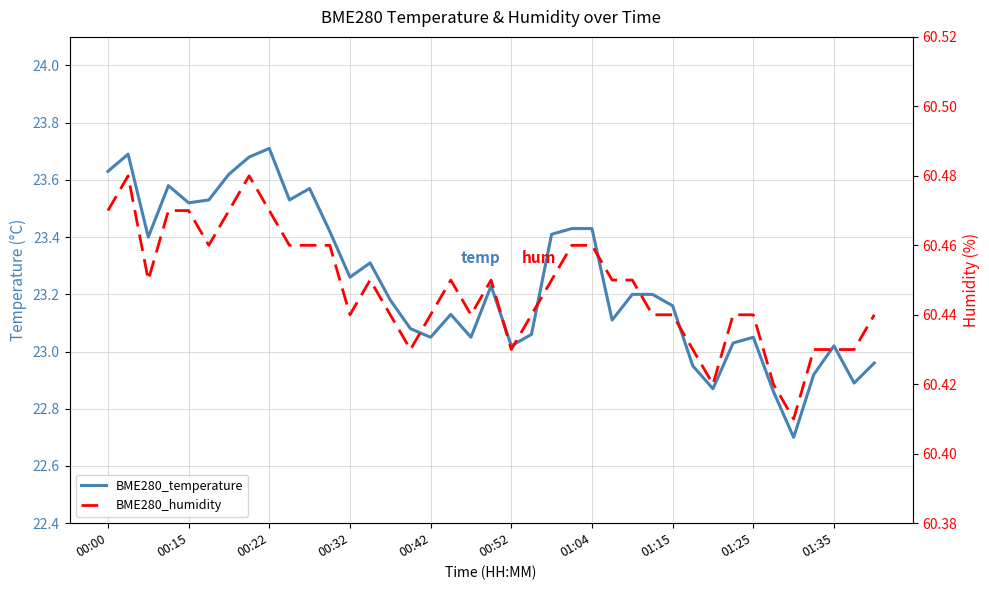

Which has a higher value, 29 or 11?

11